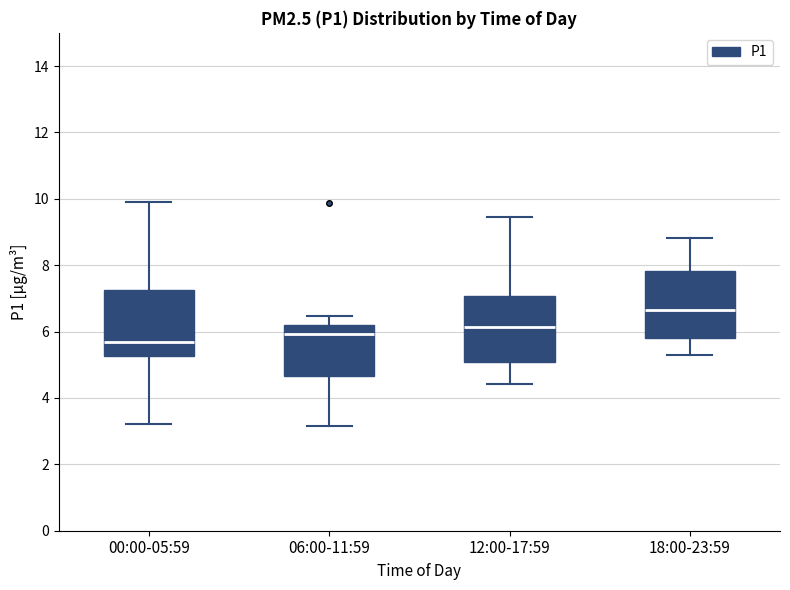

Where does the median line of the box for 00:00-05:59 sit on the y-axis? The values are not printed on the chart, so give them approximately, as read against the axis.

5.8